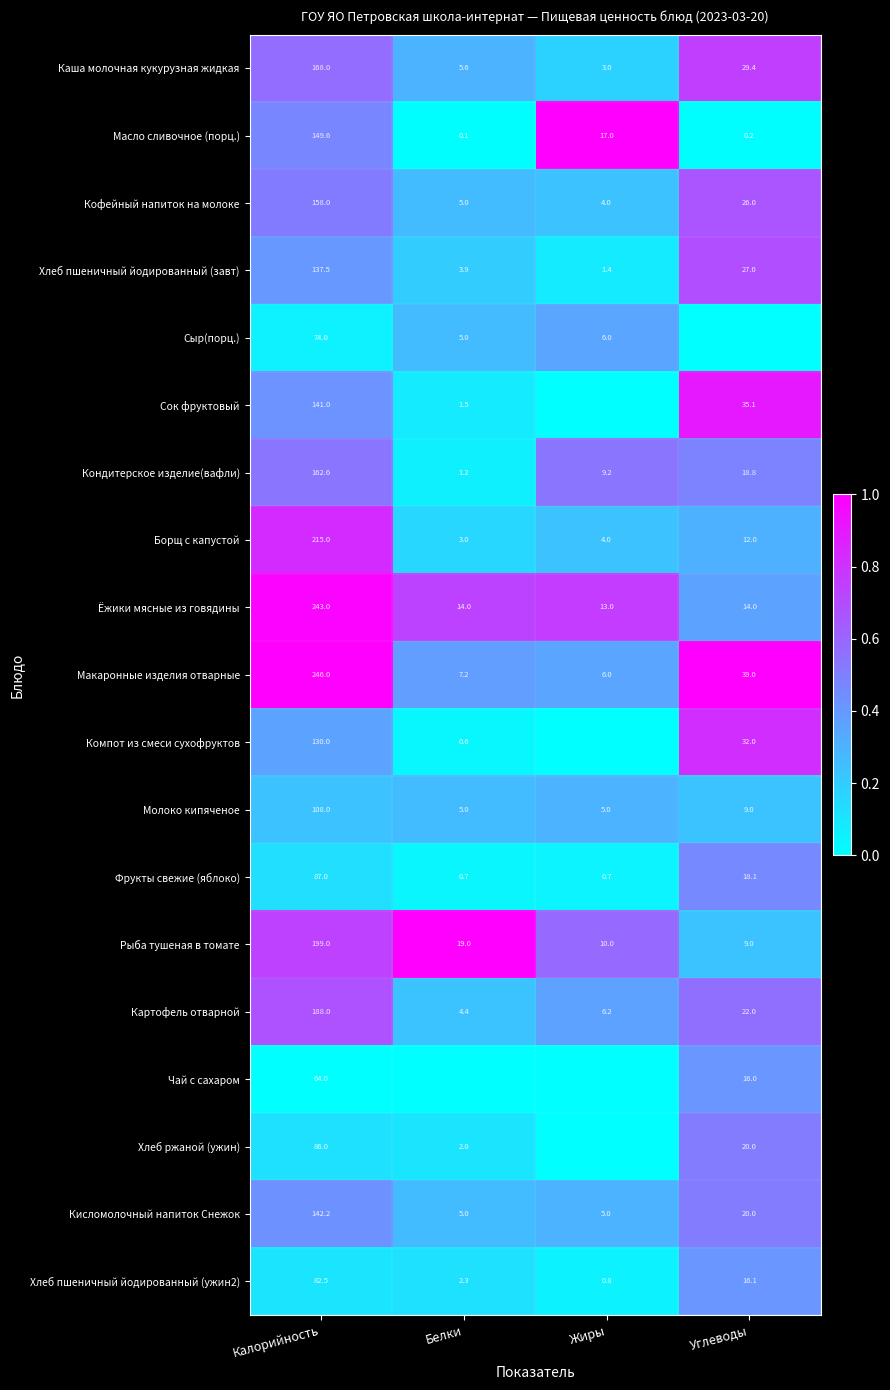

At how many categories does at least one series exceed 0?

4